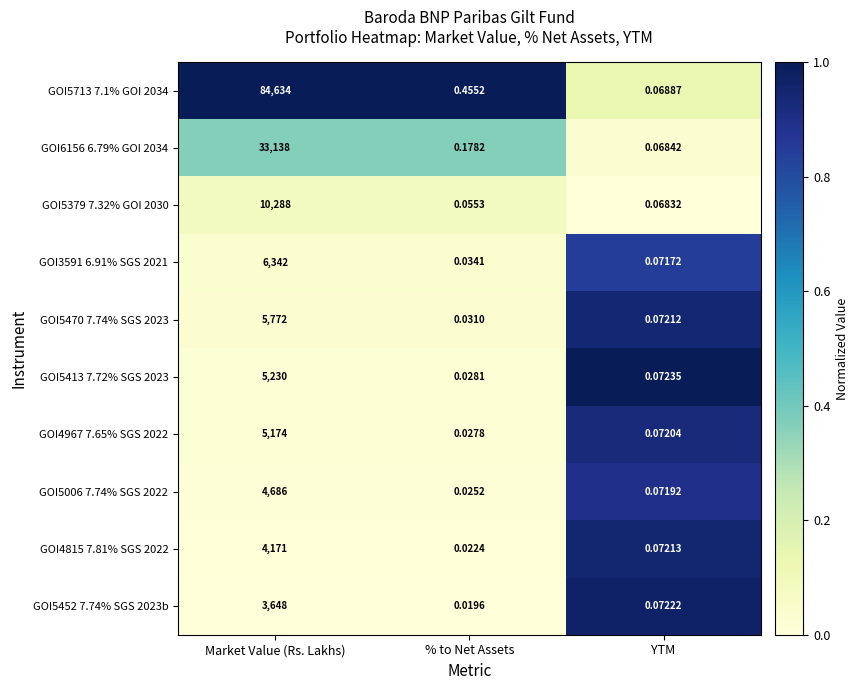

Which series has the widest spread of values?

GOI5713 7.1% GOI 2034